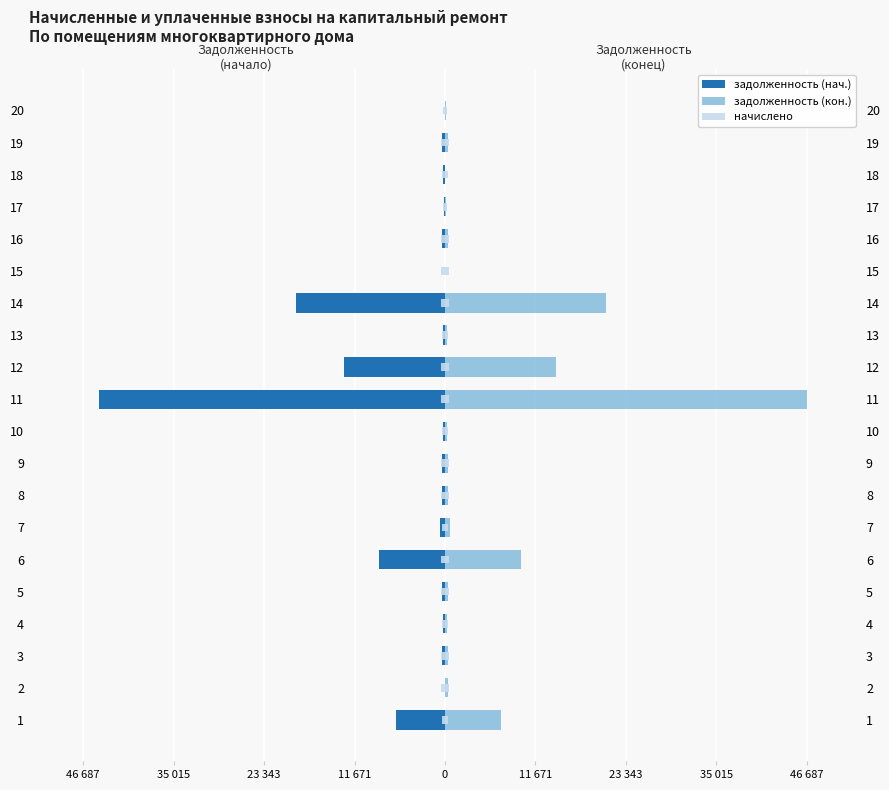

Which series has the largest range (max minus min)?

задолженность (кон.)